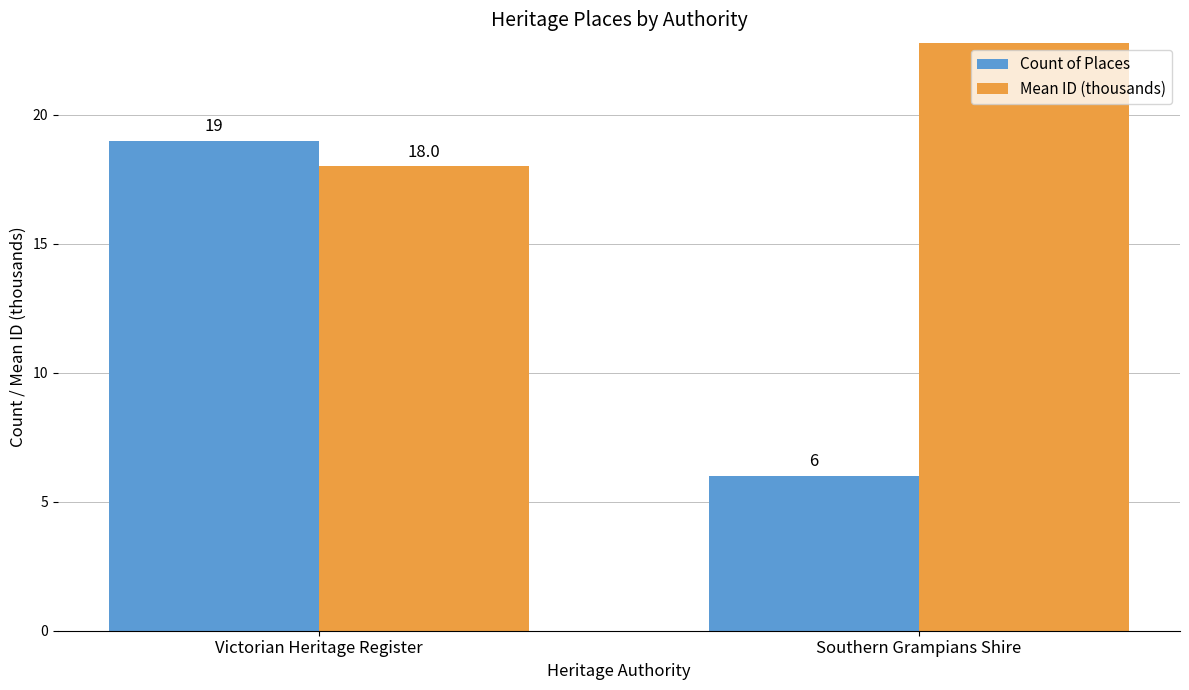

Reading left to right, what are all the values shown in this chart?

Count of Places: 19.0	6.0
Mean ID (thousands): 18.0	23.3